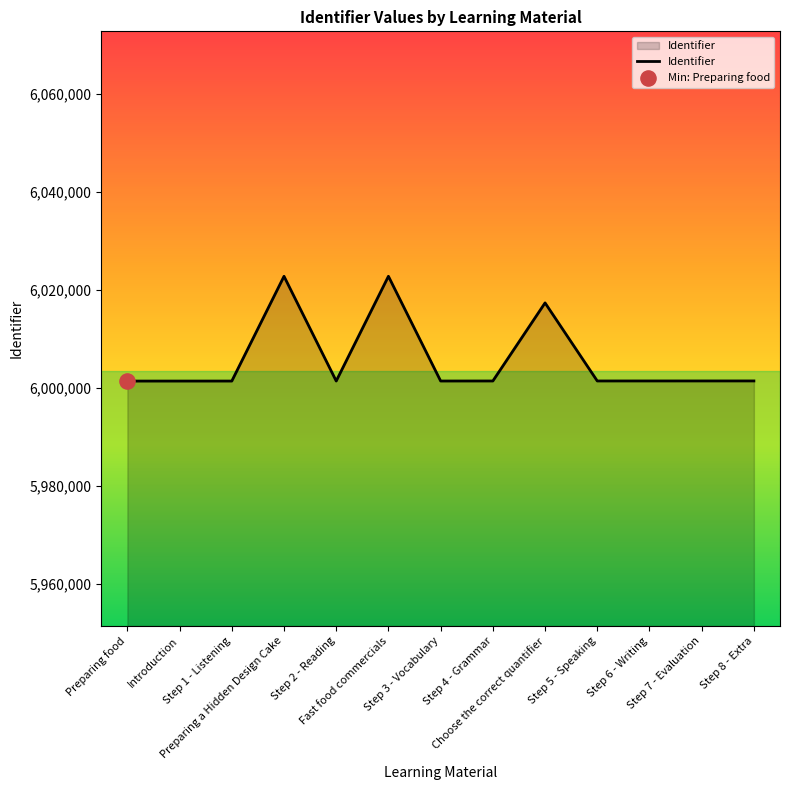

Approximately how many times larger is the value at Preparing a Hidden Design Cake compared to Step 5 - Speaking?

1.0